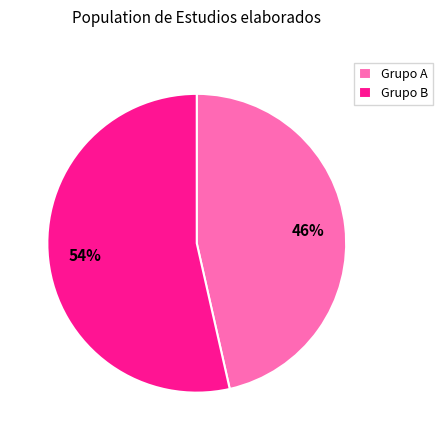

The Grupo B slice represents 54% of the pie. True or false?

True